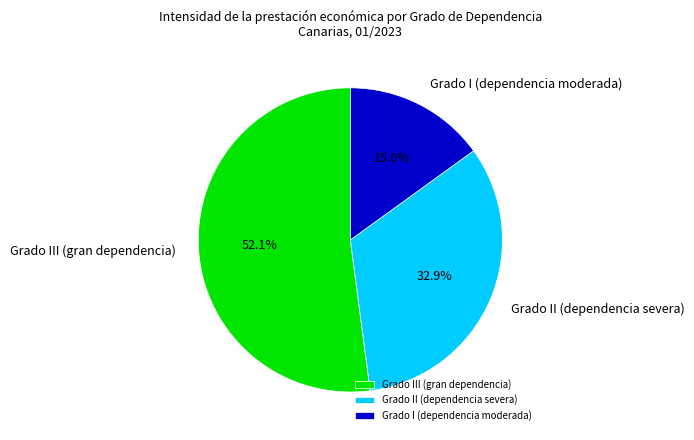

Rank the categories by value from lowest to highest.

Grado I (dependencia moderada), Grado II (dependencia severa), Grado III (gran dependencia)